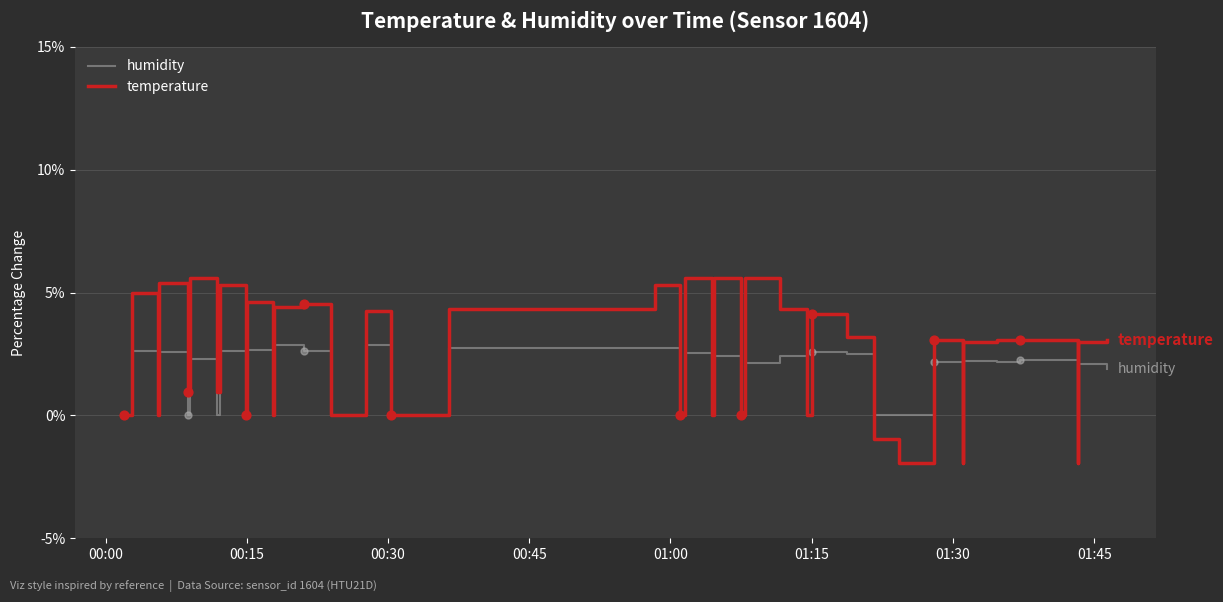

Which series reaches the maximum Y coordinate?

temperature